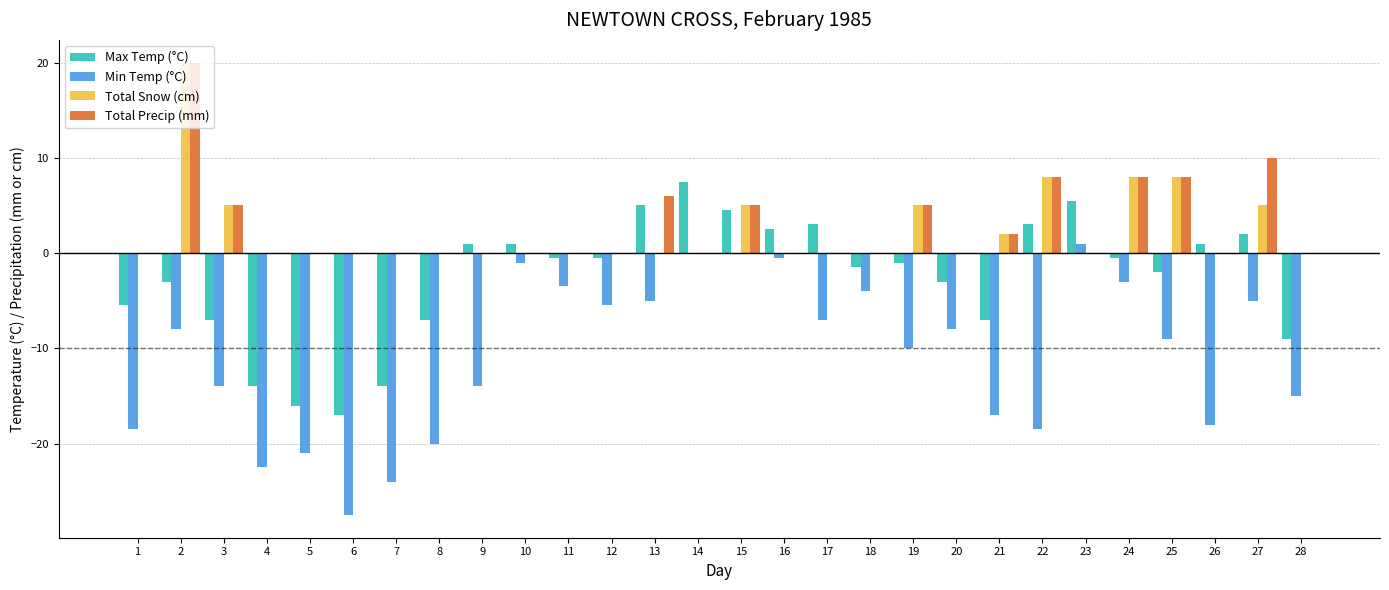

What is the average value of the Min Temp (°C) series?

-10.7